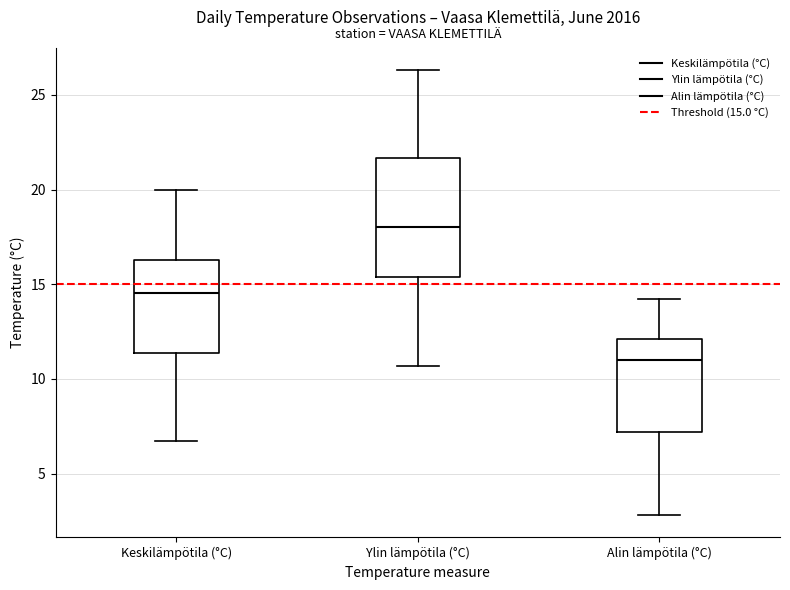

Where does the upper whisker of the box for Keskilämpötila (°C) end on the y-axis? The values are not printed on the chart, so give them approximately, as read against the axis.

20.0